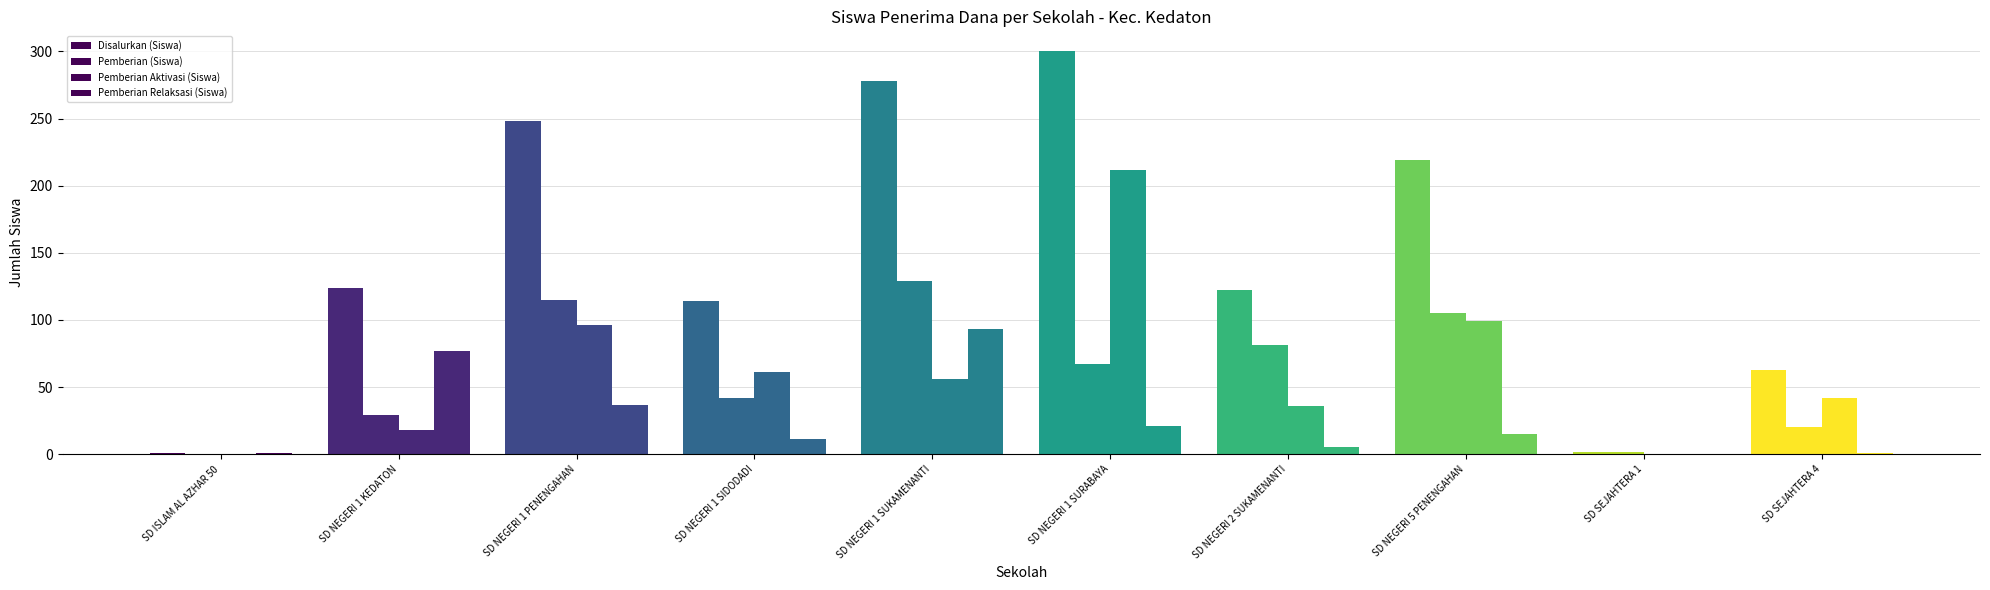

Which category has the lowest value across all series?

SD ISLAM AL AZHAR 50